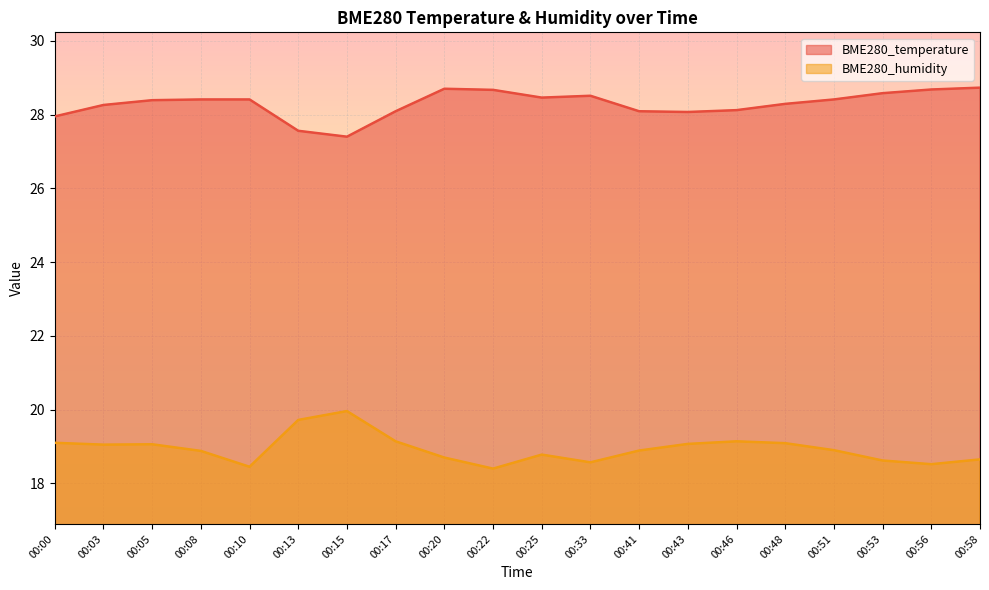

Where does the BME280_temperature series first go above 28?

00:03